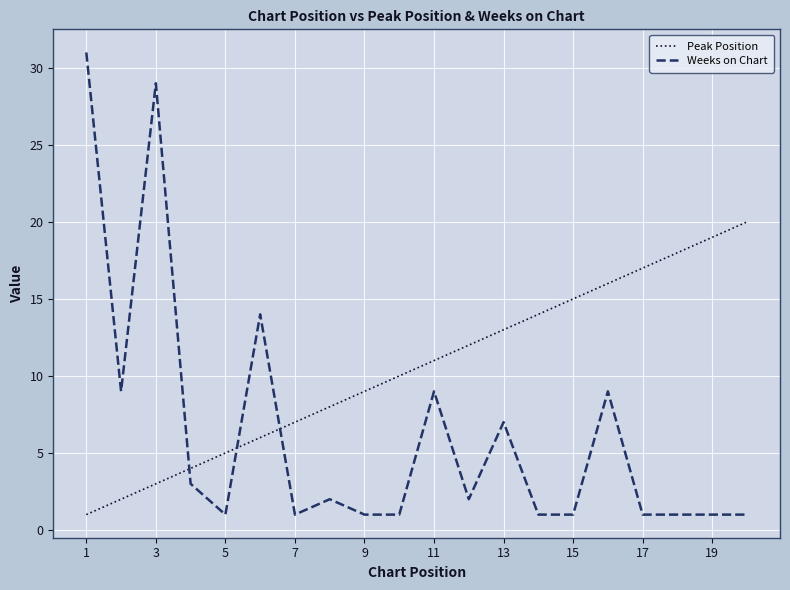

Which series has the largest total across all categories?

Peak Position